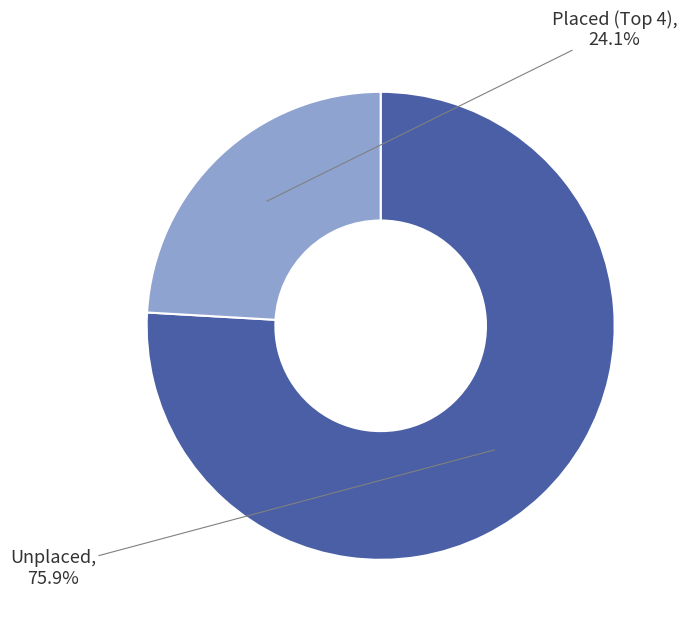

Rank the categories by value from lowest to highest.

Placed (Top 4), Unplaced